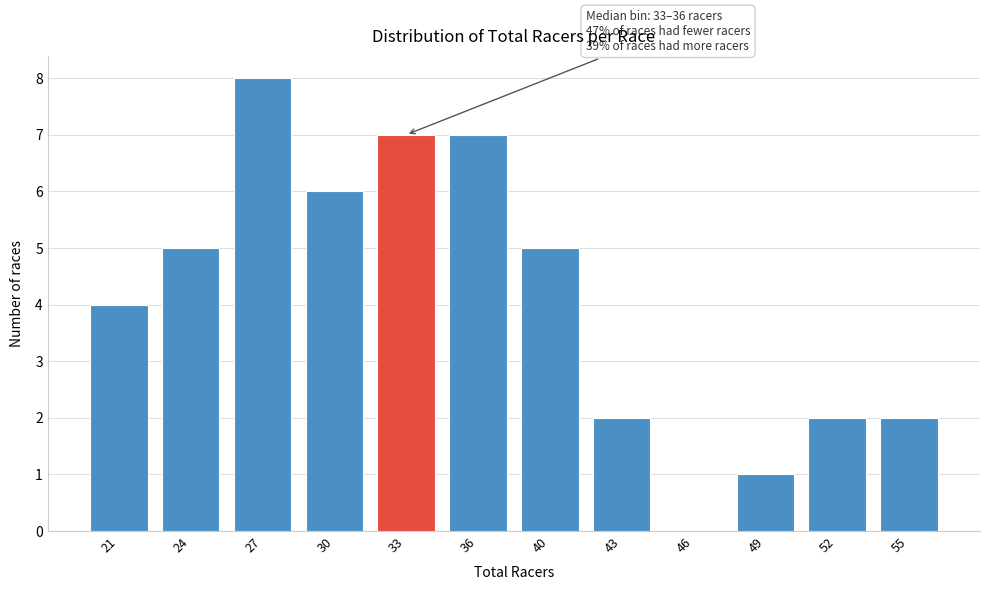

Reading left to right, what are all the values shown in this chart?

21=4	24=5	27=8	30=6	33=7	36=7	40=5	43=2	46=0	49=1	52=2	55=2